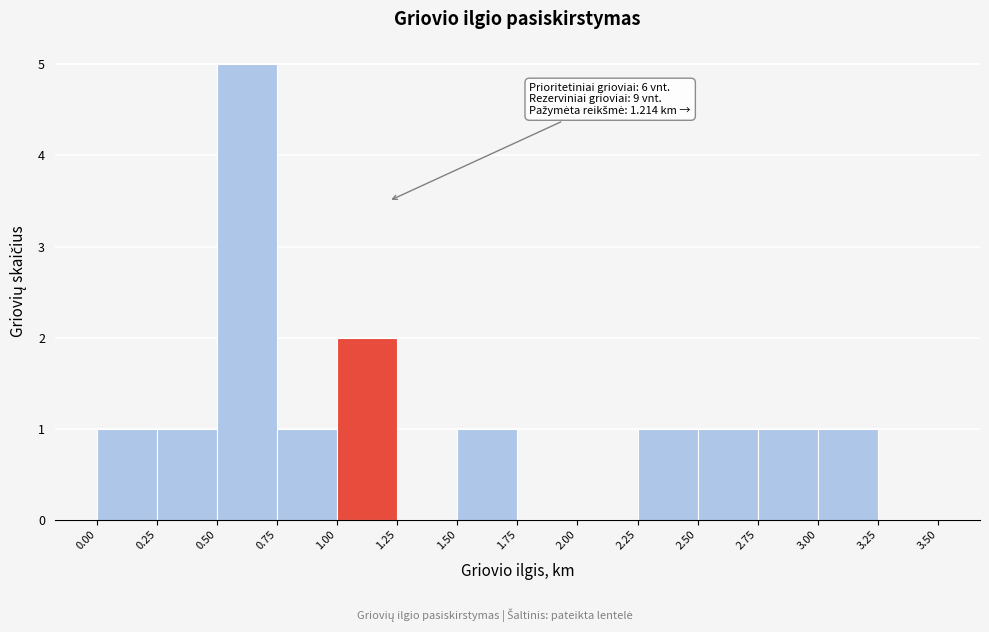

Which range on the x-axis has the tallest bar?

0.50 to 0.75